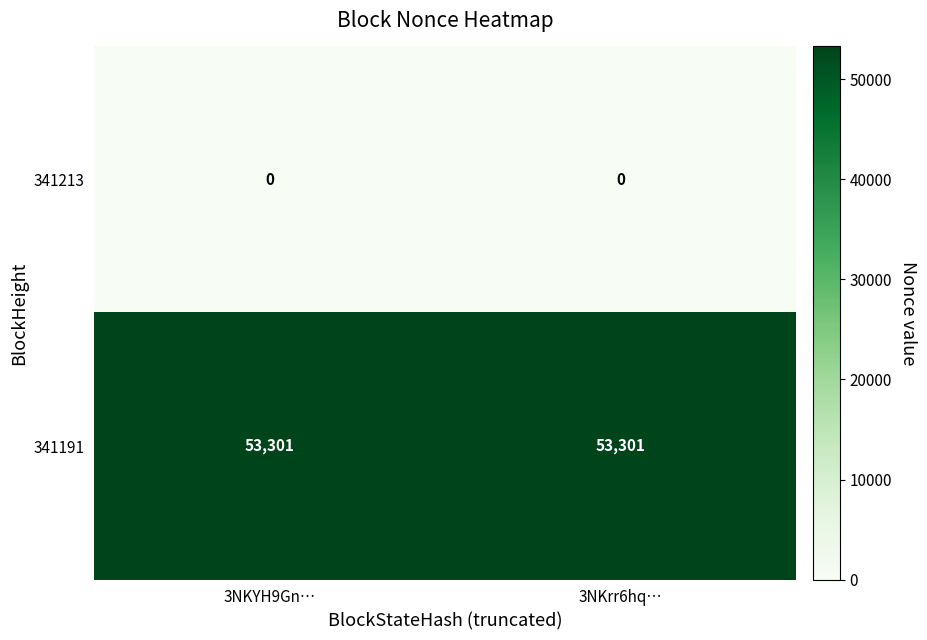

How many distinct data groups are displayed?

2